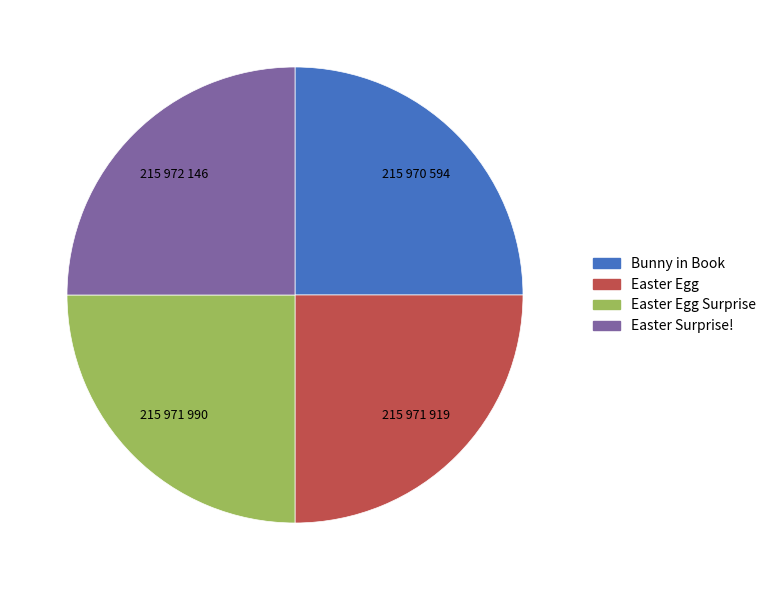

Is there any slice that represents more than half of the pie?

No